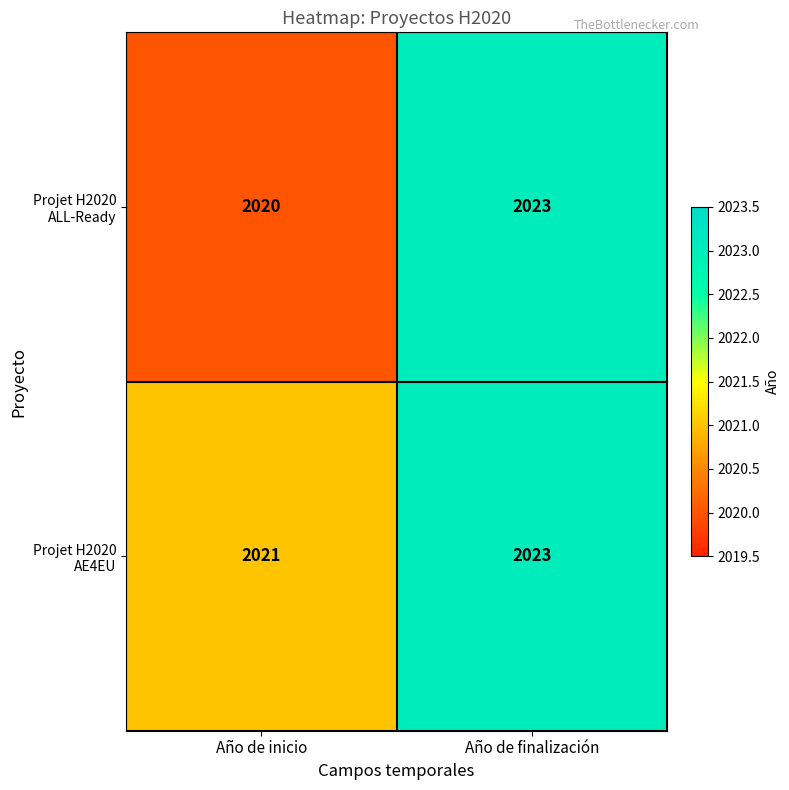

Reading left to right, list all the values displayed in this chart.

Projet H2020 ALL-Ready: Año de inicio=2020	Año de finalización=2023
Projet H2020 AE4EU: Año de inicio=2021	Año de finalización=2023